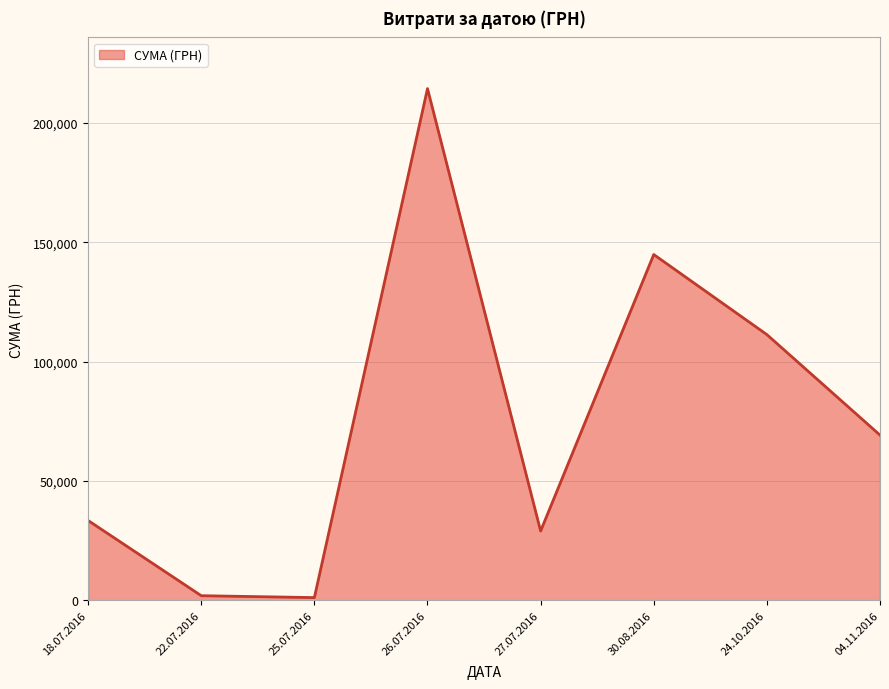

What is the smallest value displayed?

1197.0